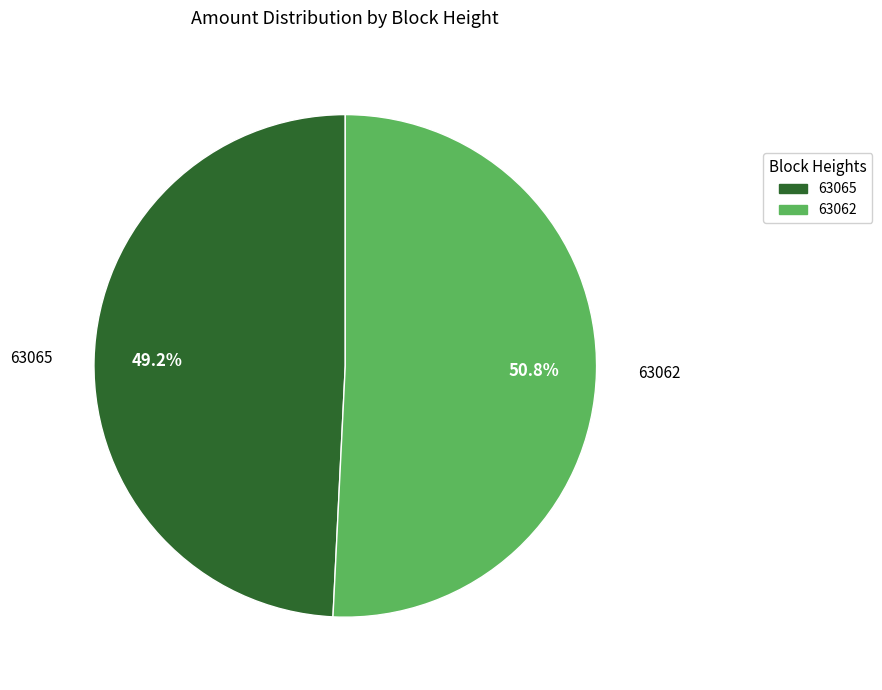

What is the largest slice in the pie chart?

63062